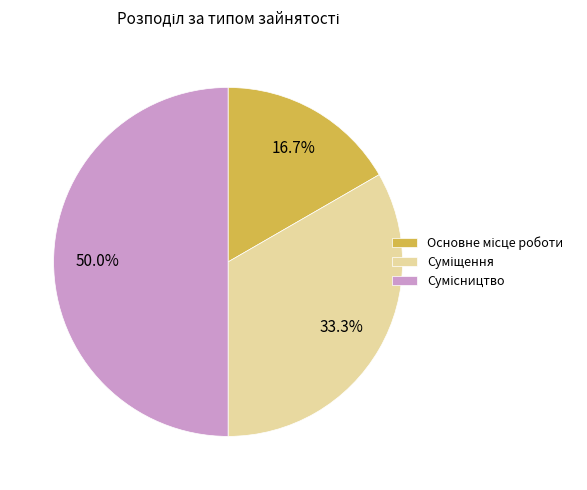

Between Суміщення and Сумісництво, which is larger?

Сумісництво